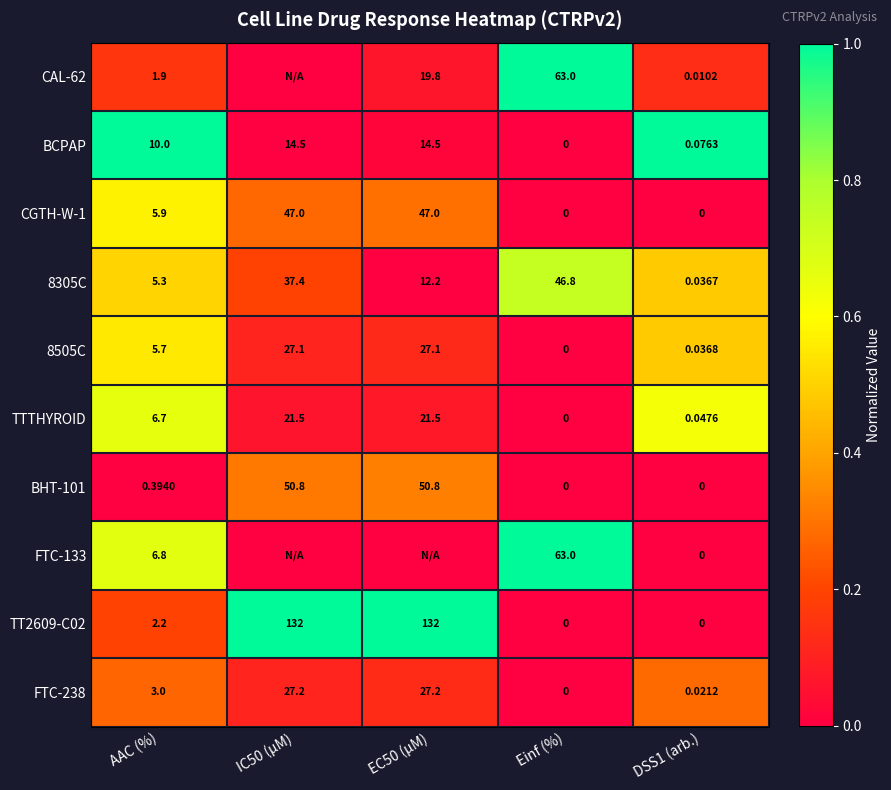

Which category has the highest value in the 8305C series?

Einf (%)